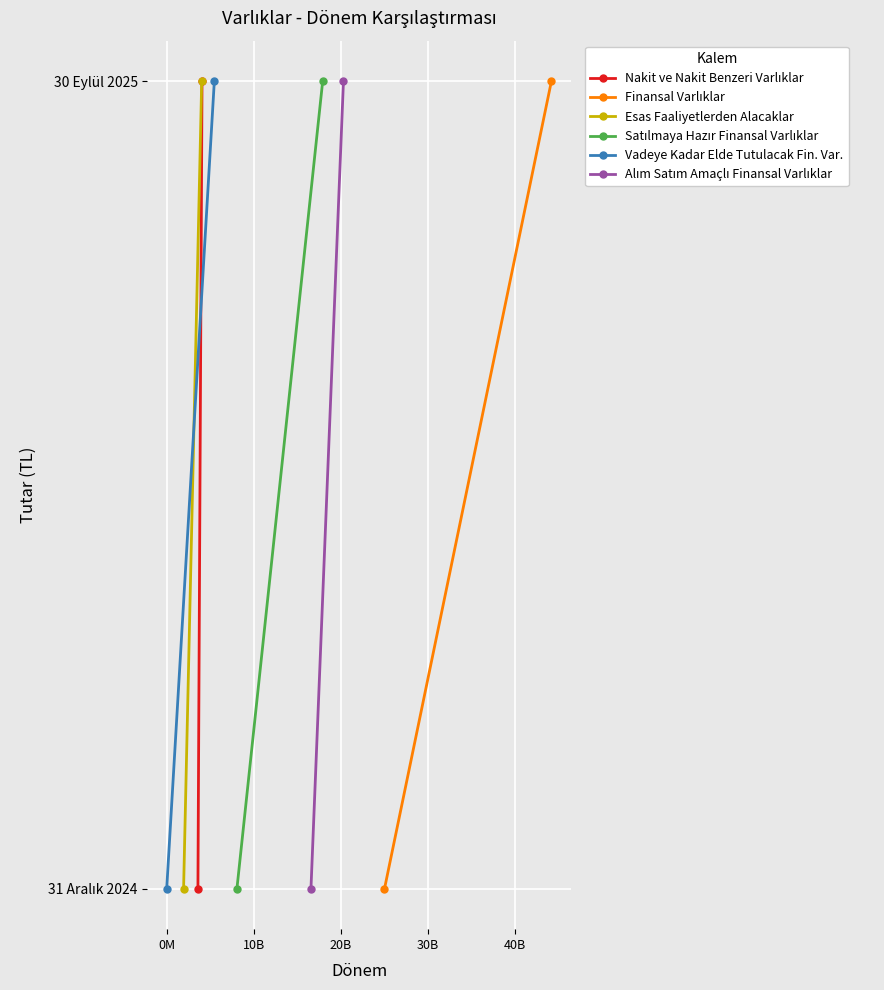

The Alım Satım Amaçlı Finansal Varlıklar series shows 2 at 0M. True or false?

False